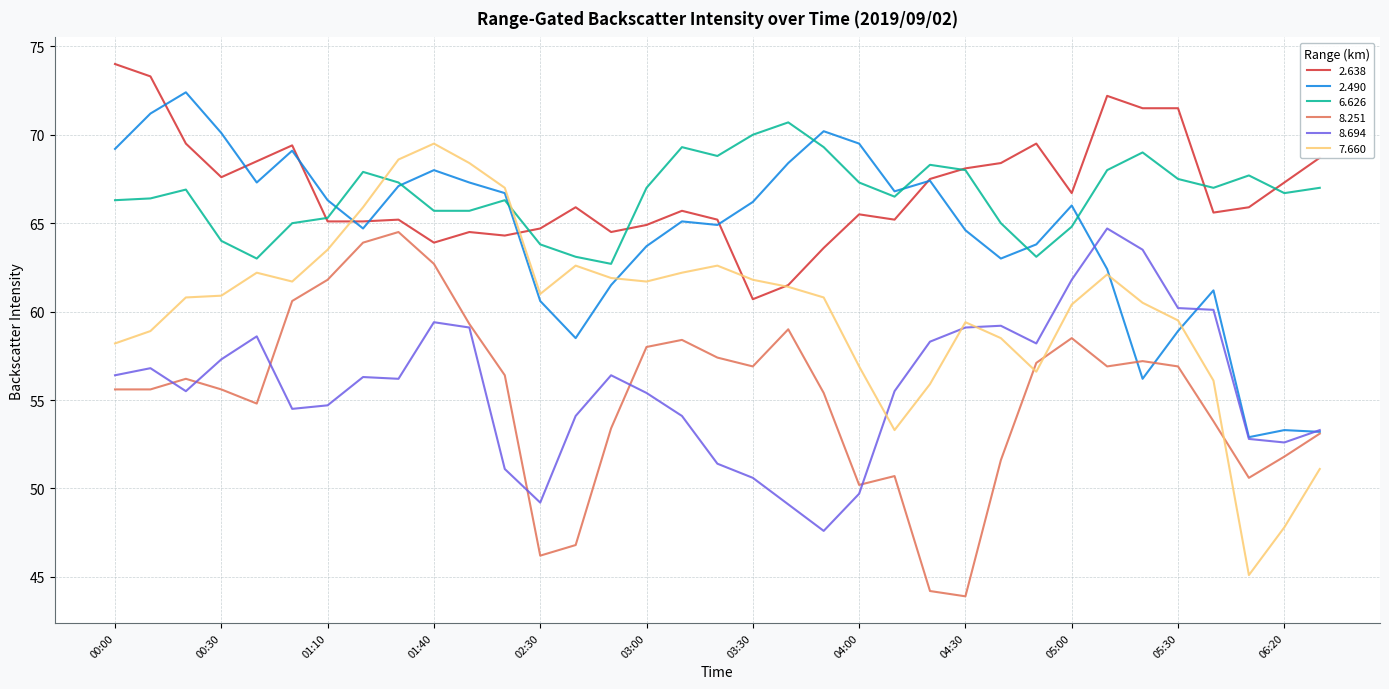

Which series has the widest spread of values?

7.660